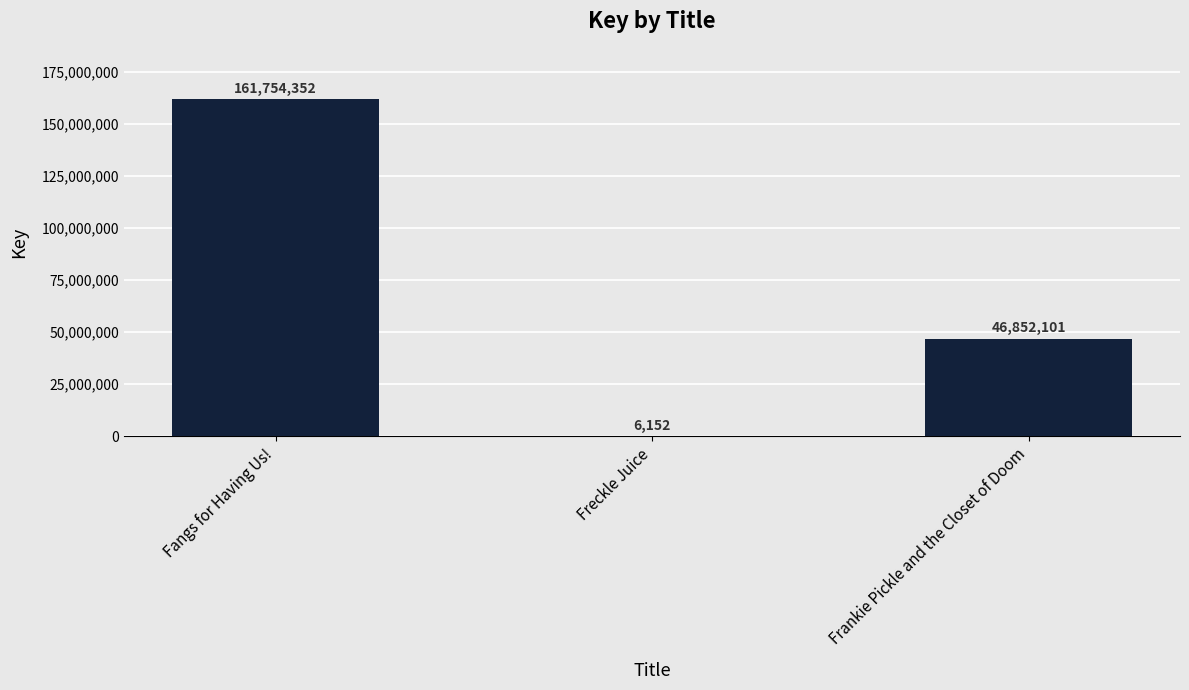

At which label is the value closest to 80880252?

Frankie Pickle and the Closet of Doom